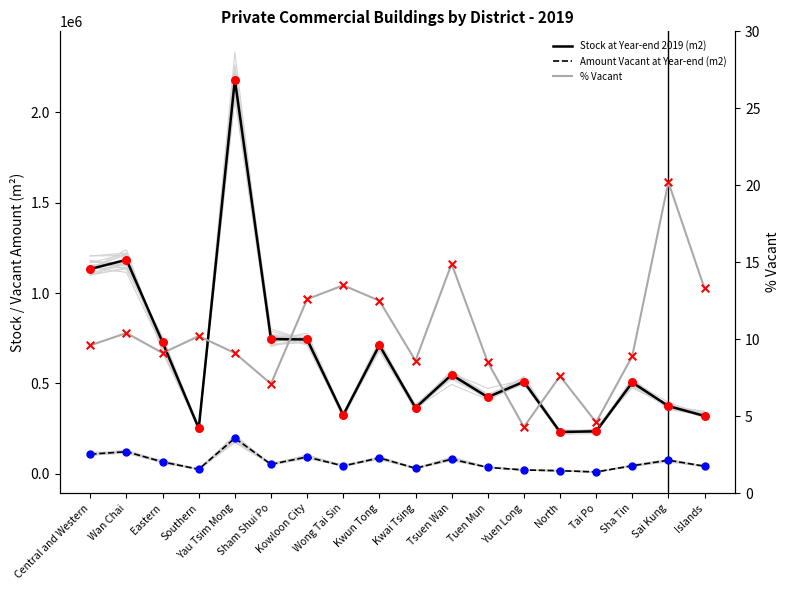

Which series has the largest total across all categories?

Stock at Year-end 2019 (m2)